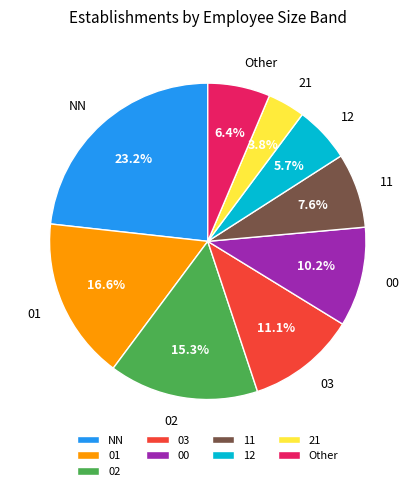

Between NN and 00, which is larger?

NN